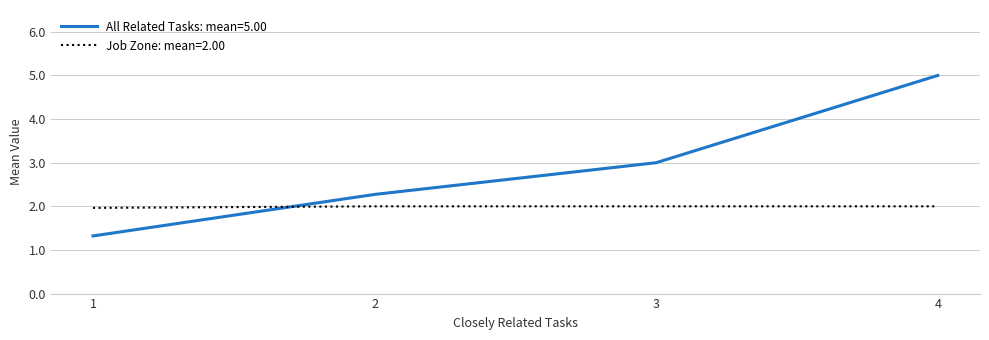

True or false: All Related Tasks: mean=5.00 has more than 1 points higher than both neighbors.

False